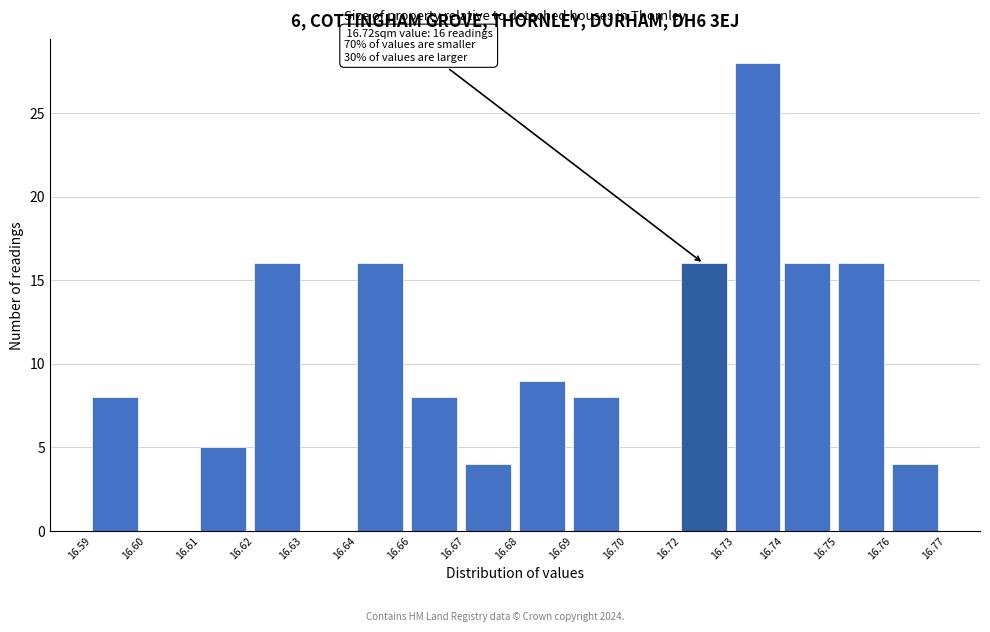

Reading right to left, what are all the values shown in this chart?

16.76=4	16.75=16	16.74=16	16.73=28	16.72=16	16.70=0	16.69=8	16.68=9	16.67=4	16.66=8	16.64=16	16.63=0	16.62=16	16.61=5	16.60=0	16.59=8